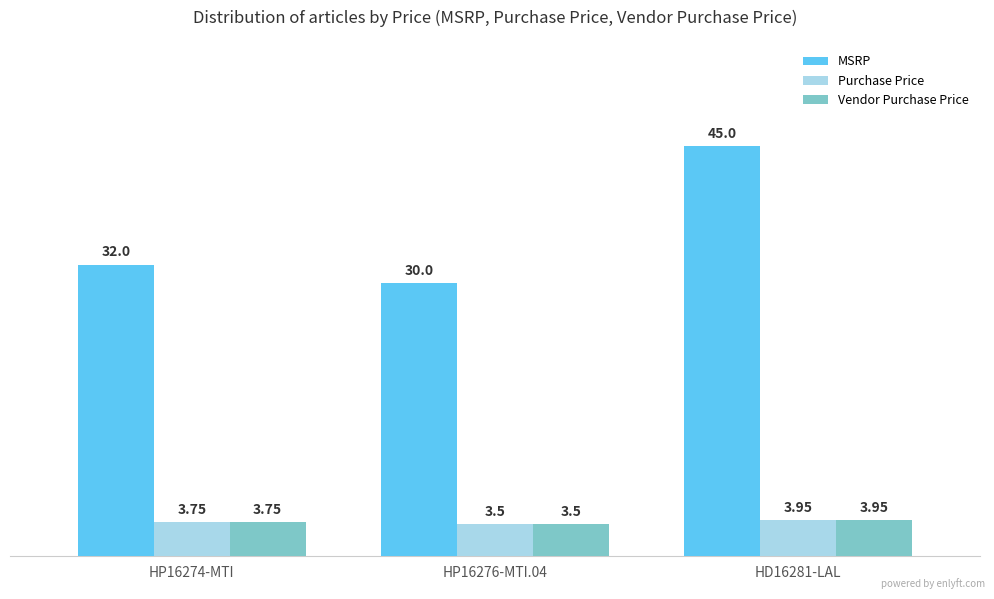

What is the sum of the MSRP values at HD16281-LAL and HP16274-MTI?

77.0